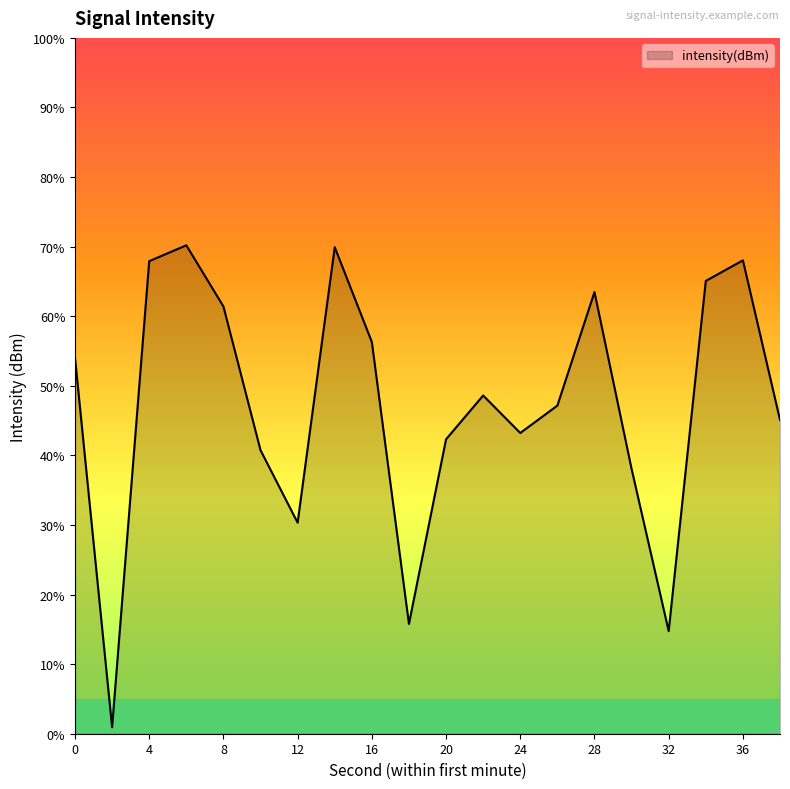

The chart shows a value of -127.8 at 10. True or false?

True